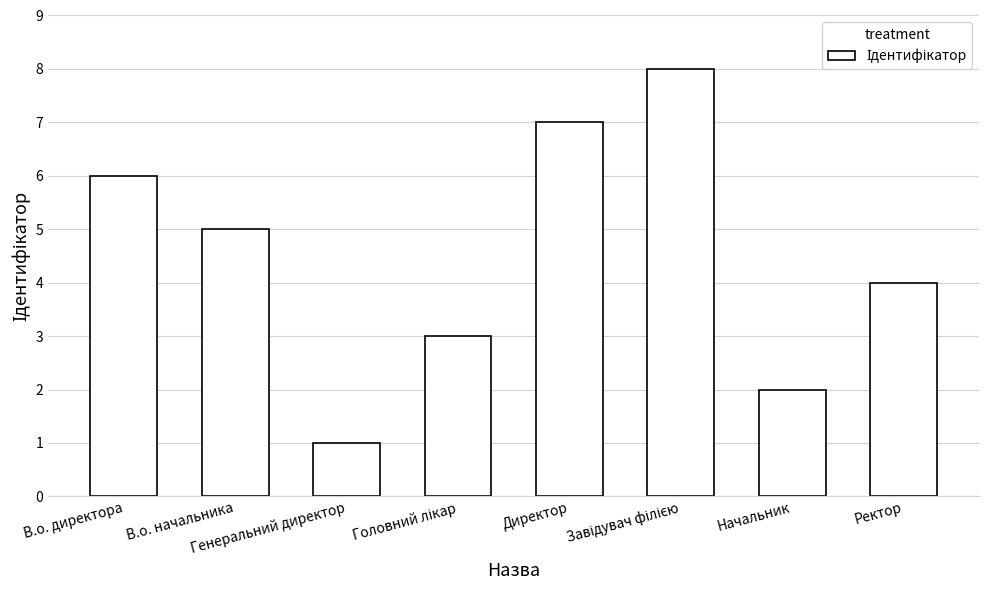

What position from the right is Ректор?

1